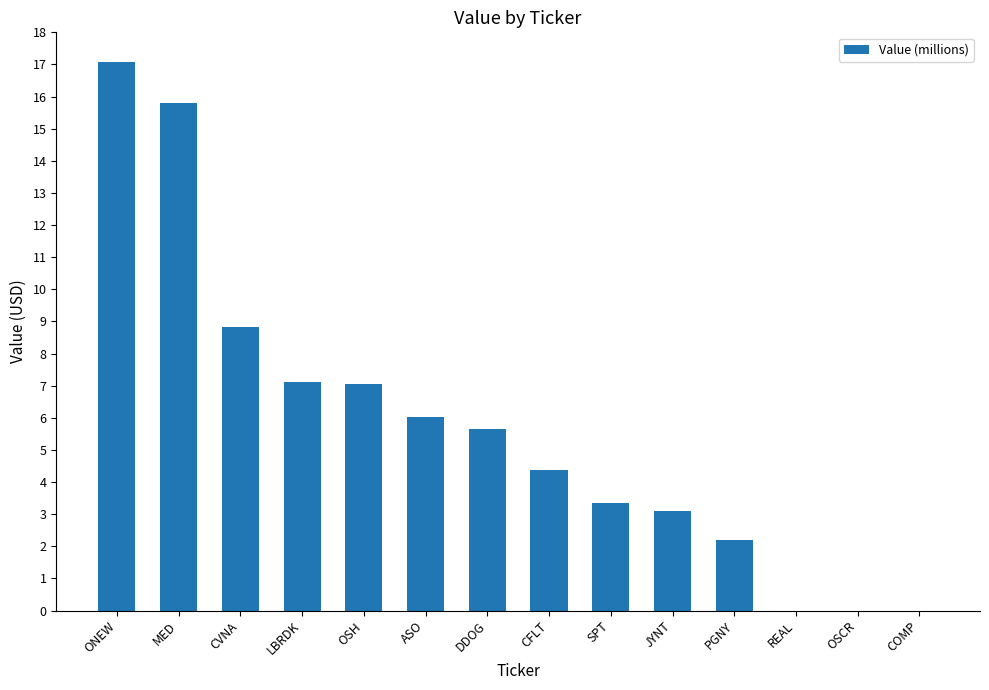

Rank the categories by value from highest to lowest.

ONEW, MED, CVNA, LBRDK, OSH, ASO, DDOG, CFLT, SPT, JYNT, PGNY, REAL, OSCR, COMP